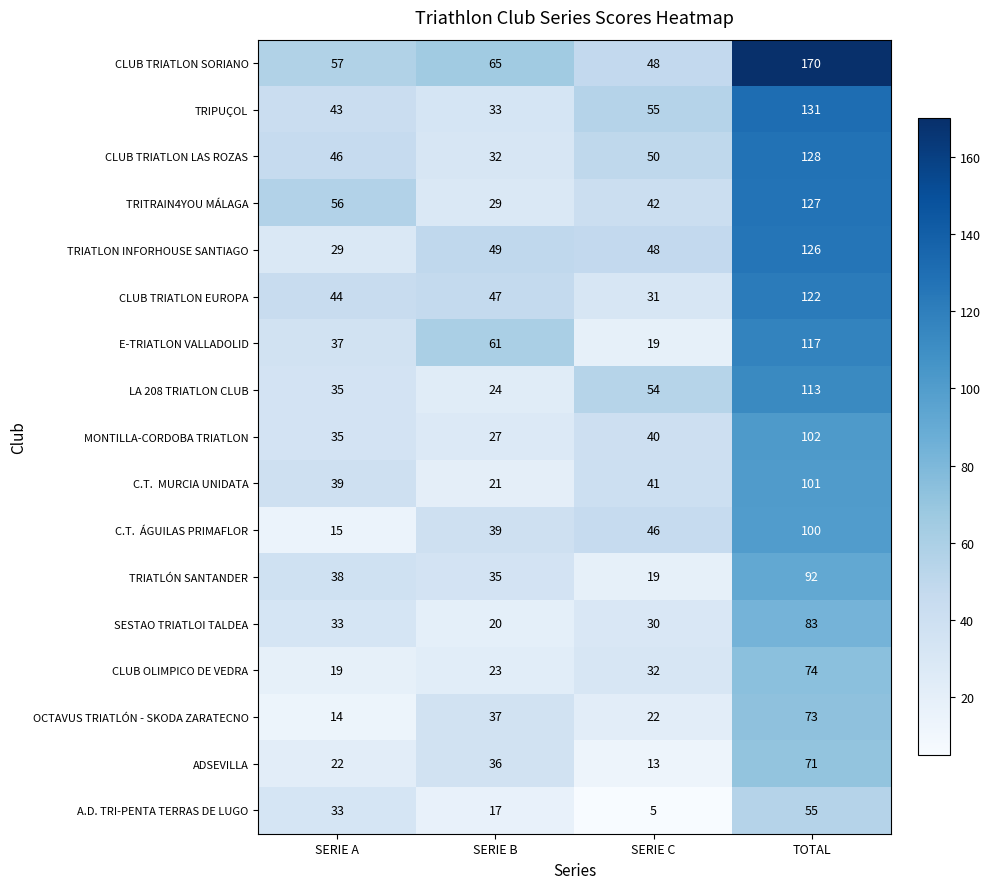

Read the ADSEVILLA value at SERIE B.

36